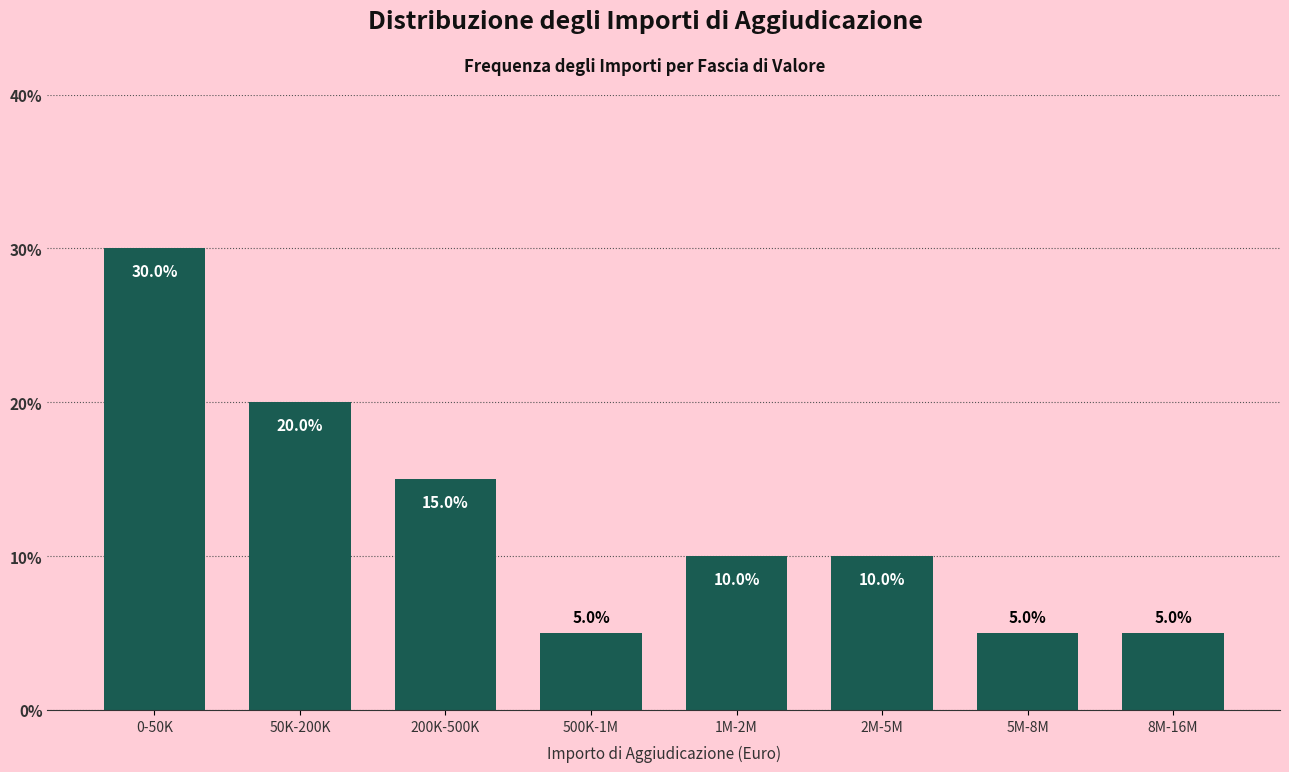

Reading left to right, transcribe all the data shown in this chart.

0-50K=30	50K-200K=20	200K-500K=15	500K-1M=5	1M-2M=10	2M-5M=10	5M-8M=5	8M-16M=5